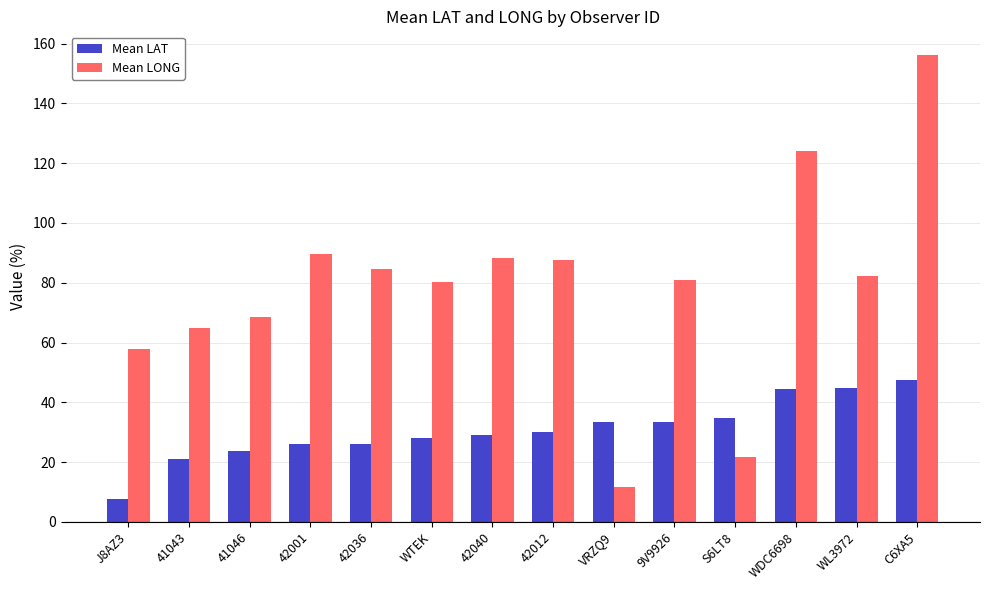

What is the approximate value of Mean LAT at C6XA5?

47.3